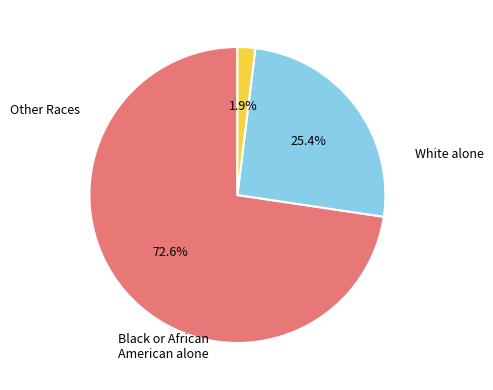

Is there a majority slice in this chart?

Yes